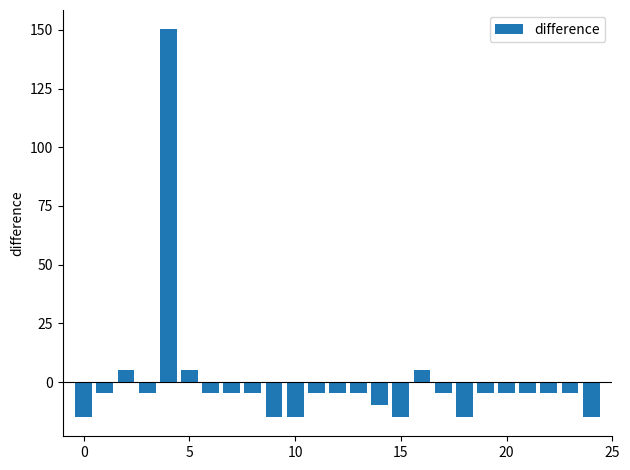

What is the value of the 6th bar from the left?

5.2